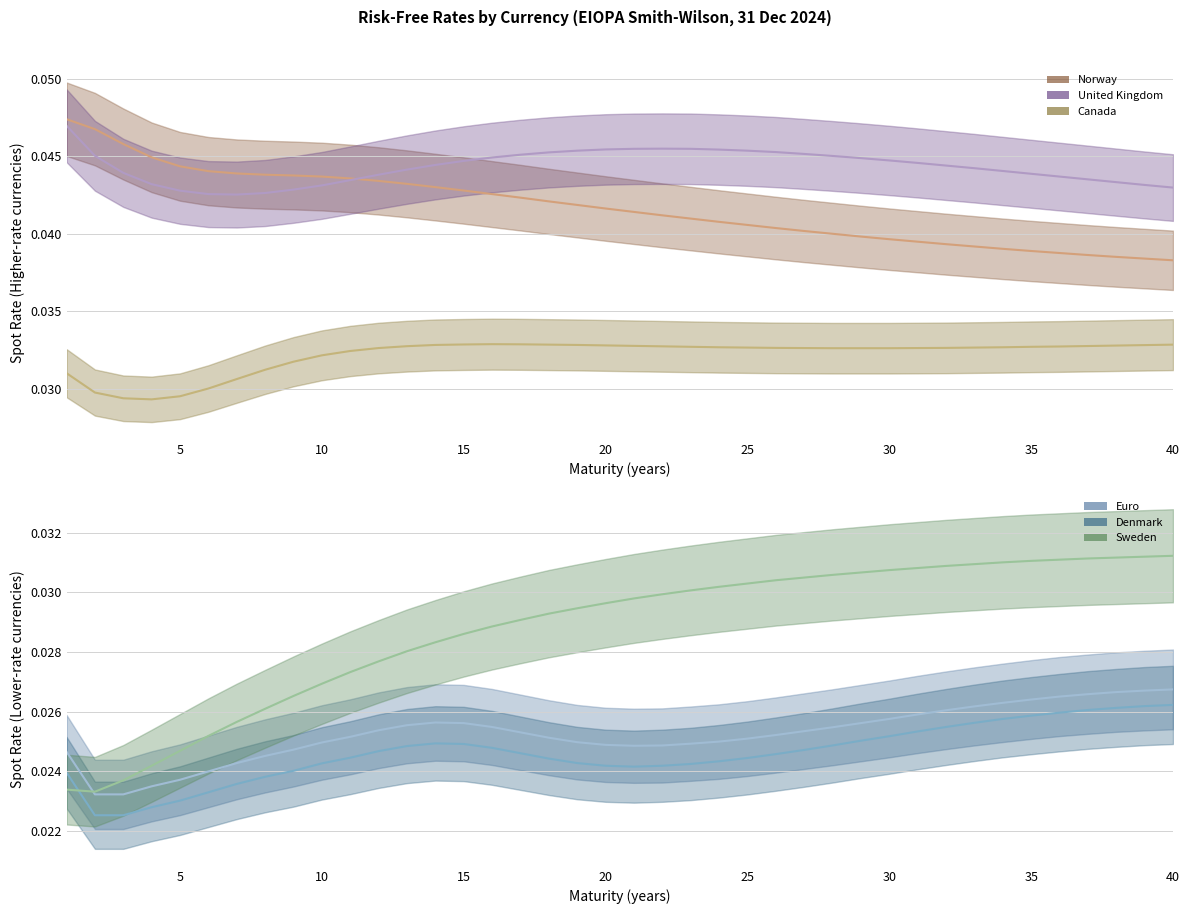

True or false: Sweden and United Kingdom cross at least once.

False